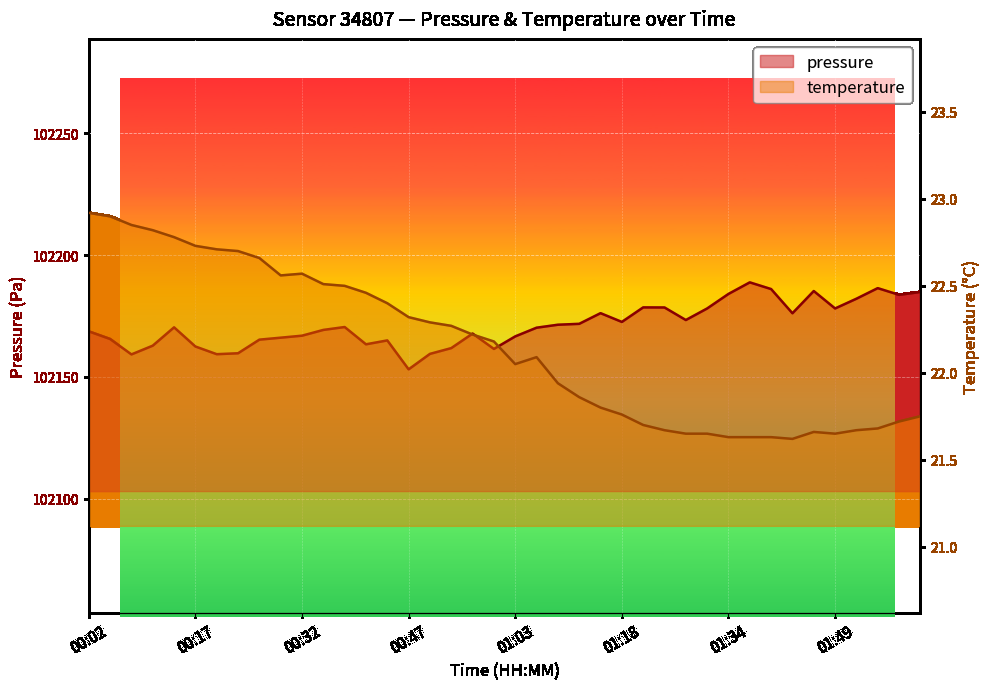

List the series in order of their overall mean, lowest first.

temperature, pressure